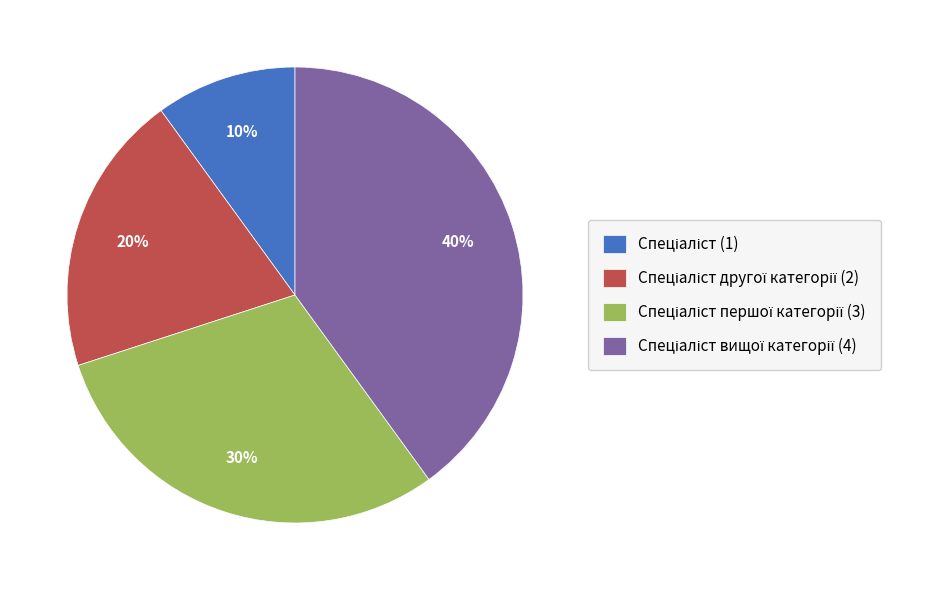

Is there a majority slice in this chart?

No